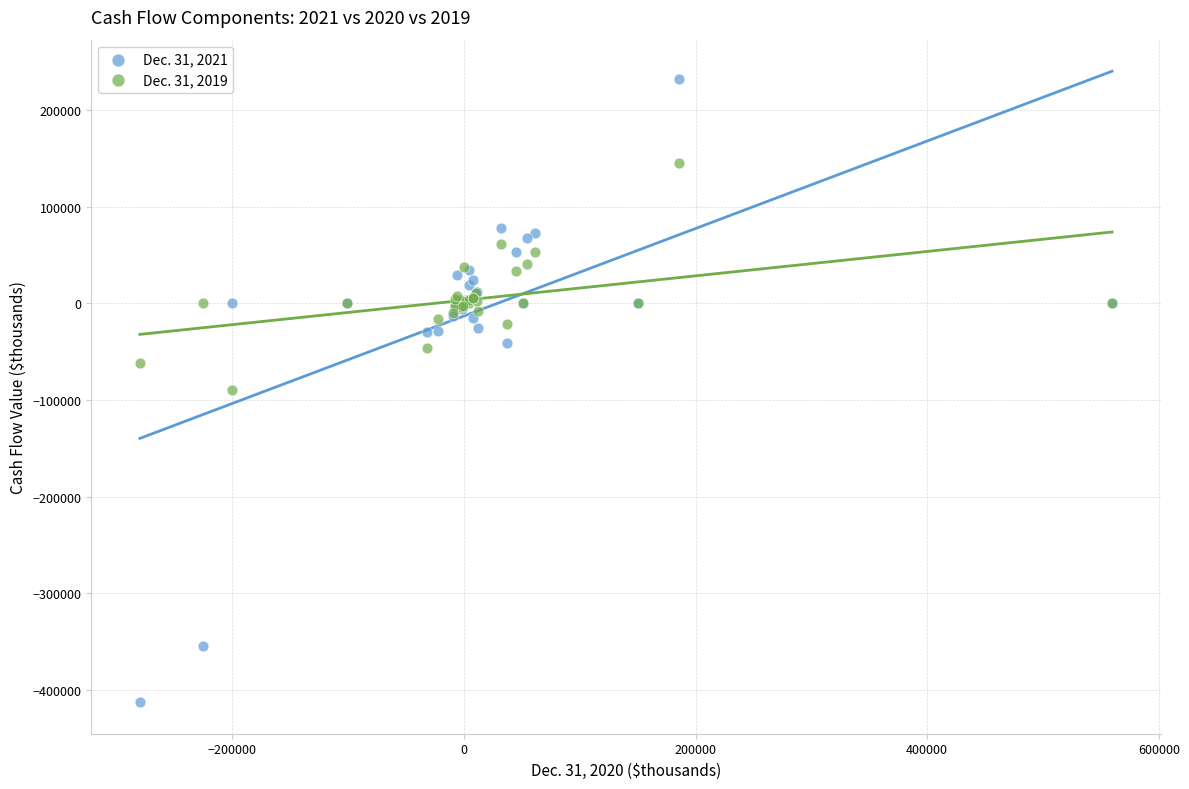

What is the X range (max minus min) for the scatter plot?

839531